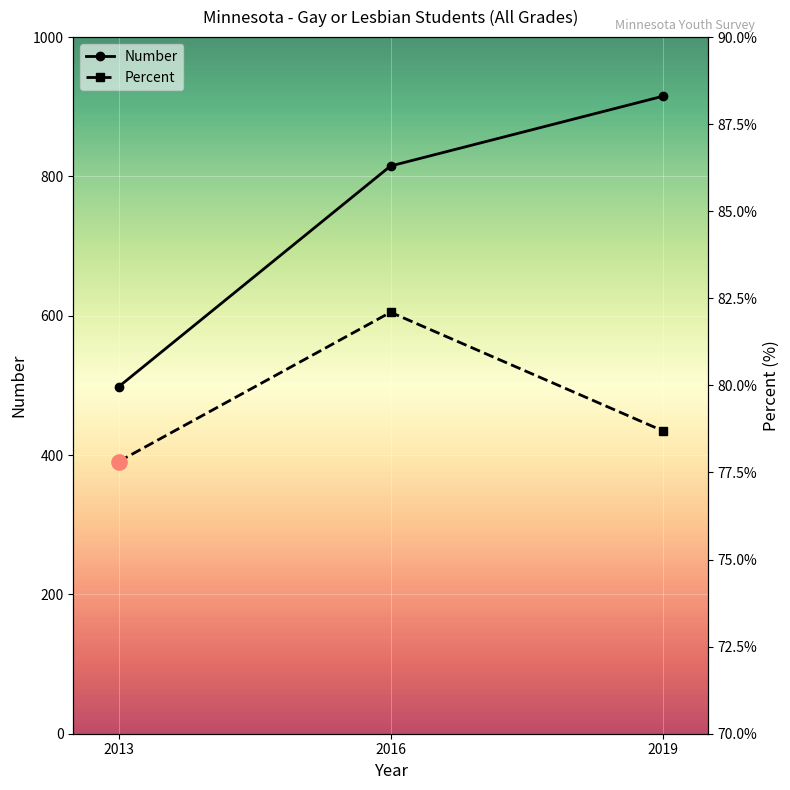

At which category is the sum across all series the highest?

2019